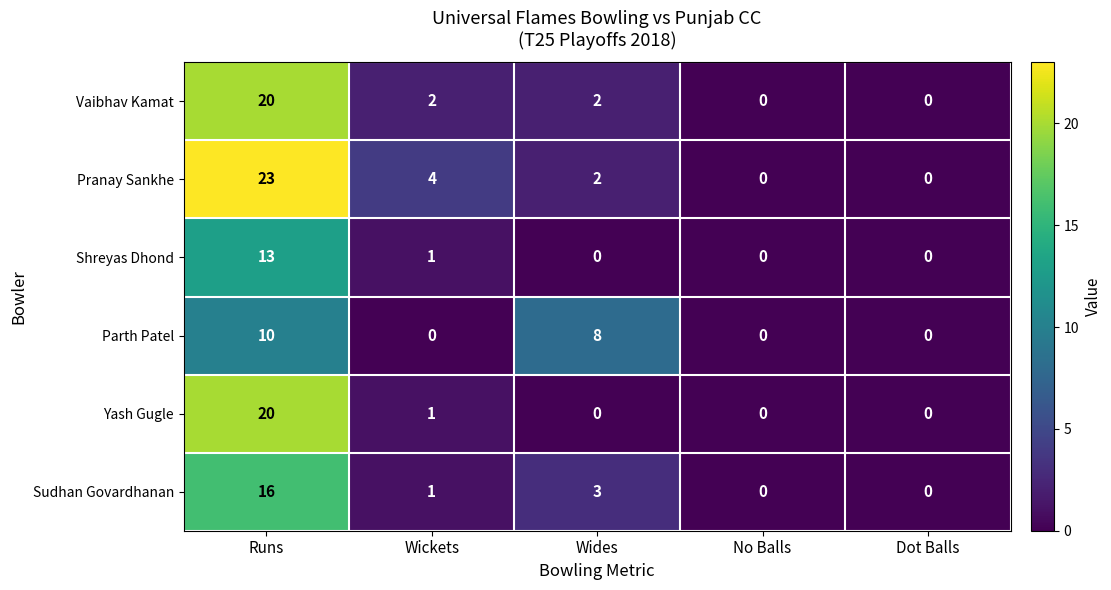

Reading left to right, what are all the values shown in this chart?

Vaibhav Kamat: Runs=20	Wickets=2	Wides=2	No Balls=0	Dot Balls=0
Pranay Sankhe: Runs=23	Wickets=4	Wides=2	No Balls=0	Dot Balls=0
Shreyas Dhond: Runs=13	Wickets=1	Wides=0	No Balls=0	Dot Balls=0
Parth Patel: Runs=10	Wickets=0	Wides=8	No Balls=0	Dot Balls=0
Yash Gugle: Runs=20	Wickets=1	Wides=0	No Balls=0	Dot Balls=0
Sudhan Govardhanan: Runs=16	Wickets=1	Wides=3	No Balls=0	Dot Balls=0